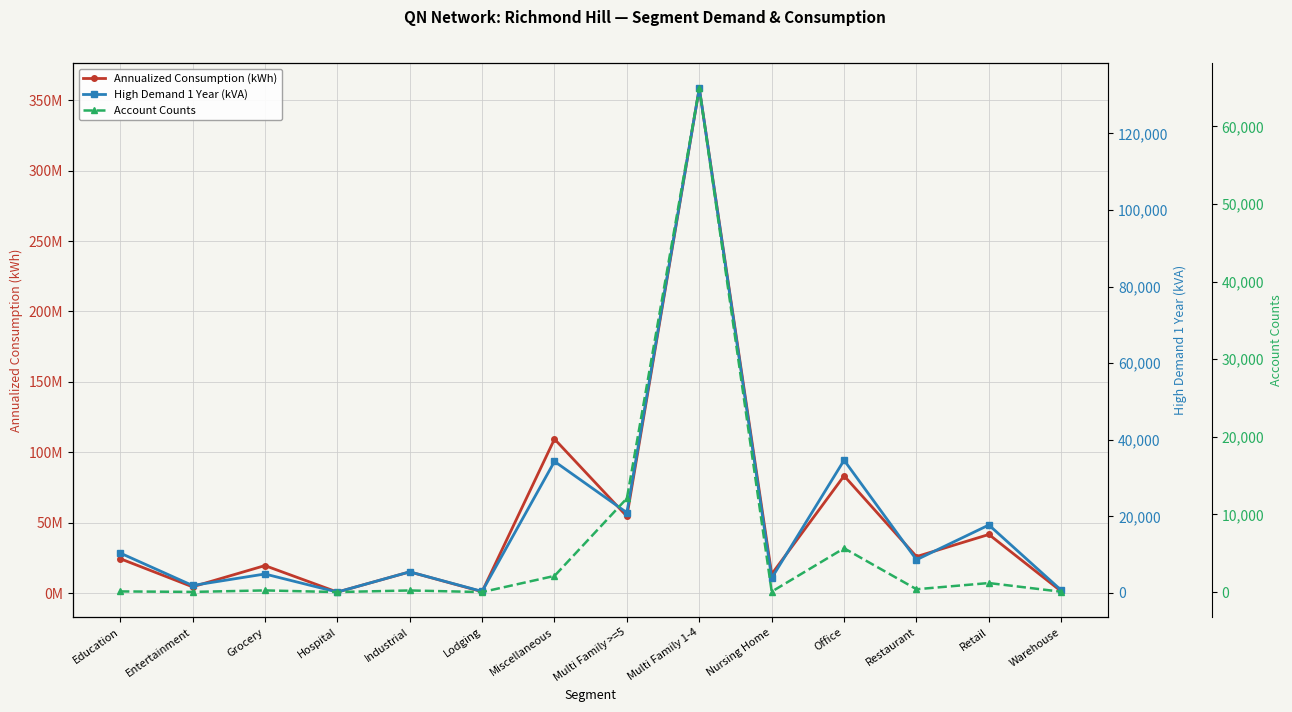

What is the total value across all series at Multi Family 1-4?

358742352.1